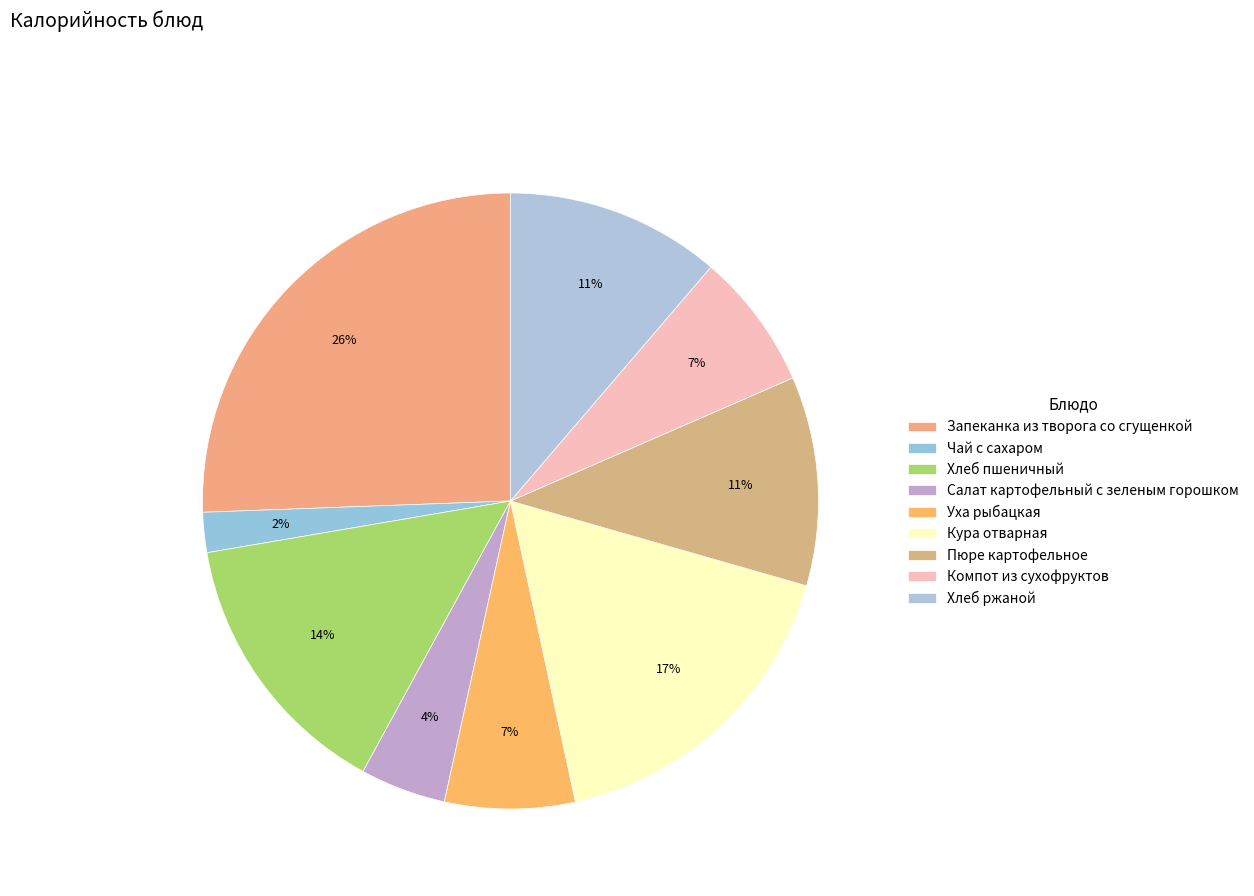

Which category has the smallest portion of the pie?

Чай с сахаром